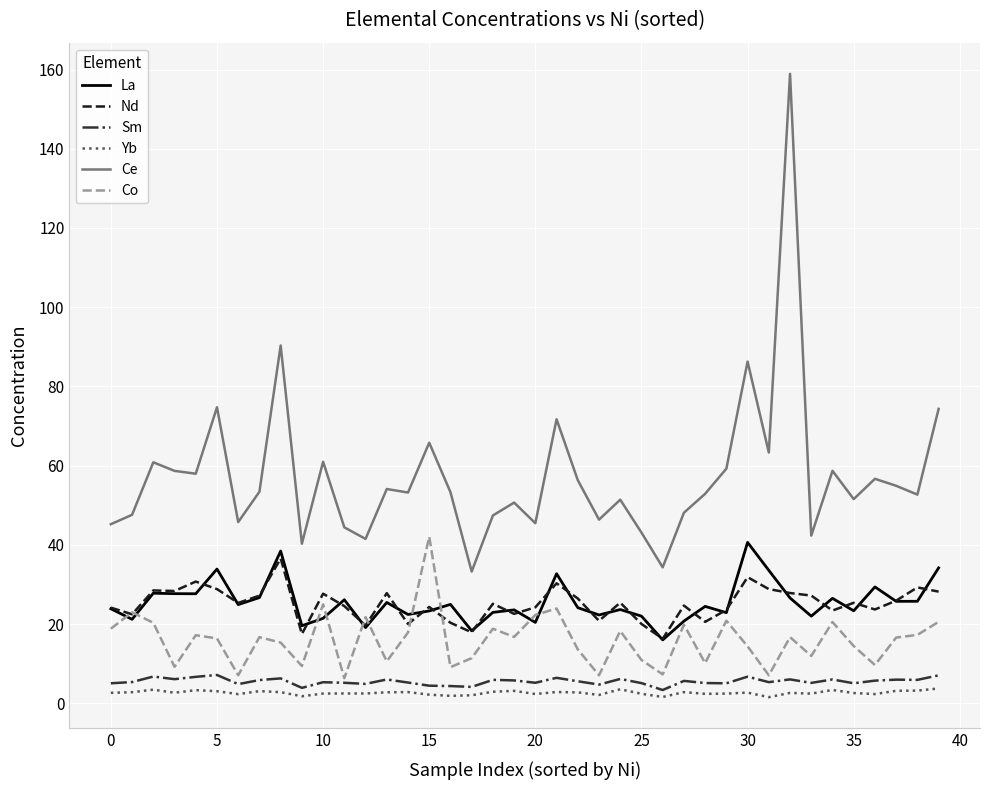

Which series has the largest range (max minus min)?

Ce